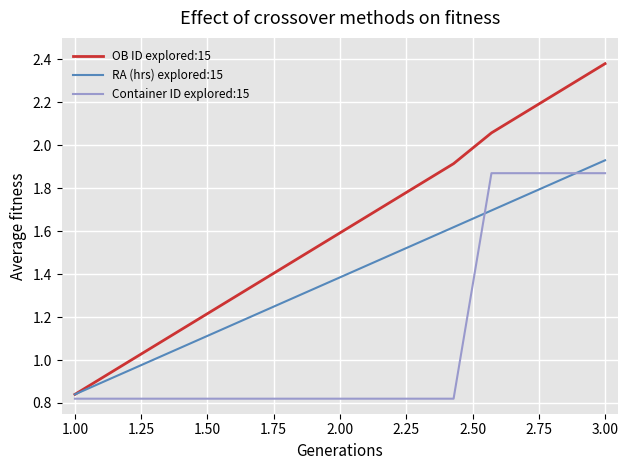

What are all the series names shown in the legend?

OB ID explored:15, RA (hrs) explored:15, Container ID explored:15